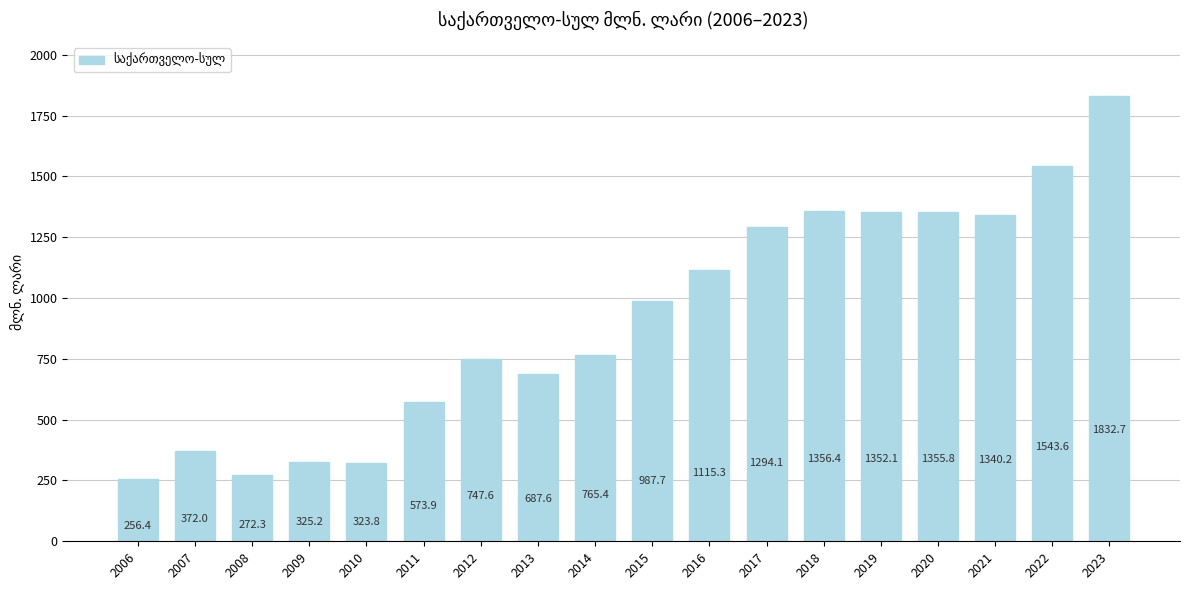

What is the ratio of the value at 2014 to the value at 2019?

0.6